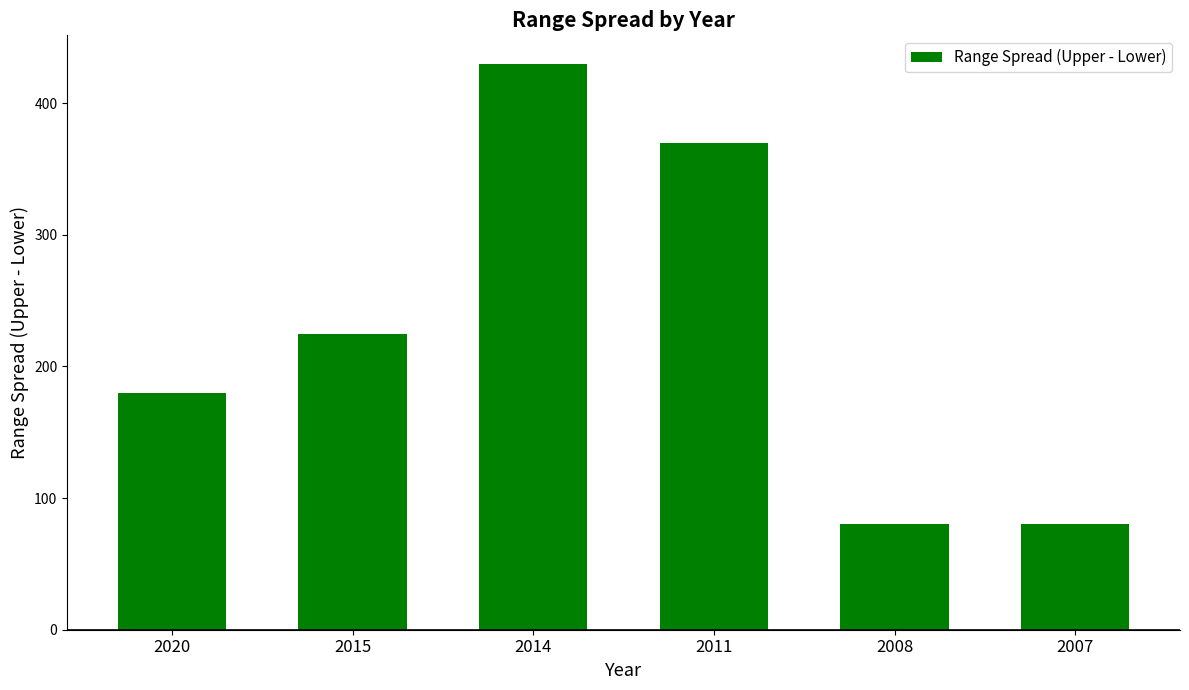

Which category has the highest value across all series?

2014